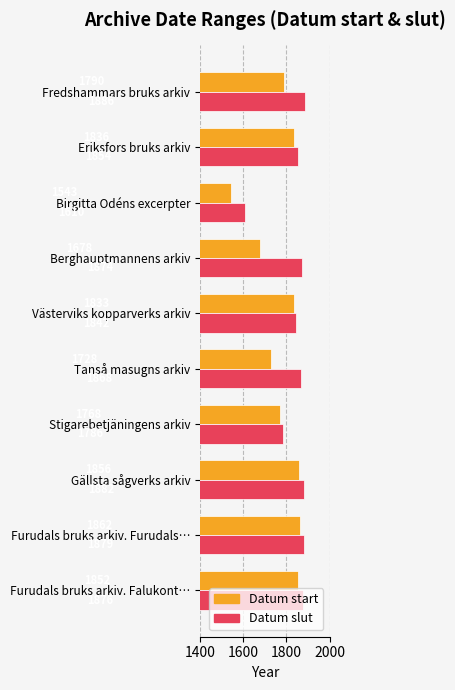

Count the number of categories in the chart.

10